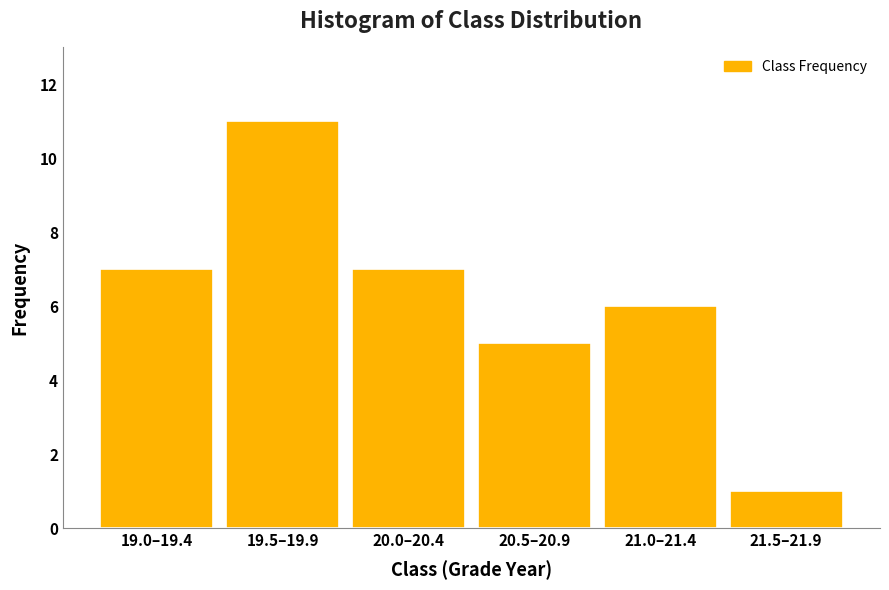

Reading left to right, list all the values displayed in this chart.

19.0–19.4=7	19.5–19.9=11	20.0–20.4=7	20.5–20.9=5	21.0–21.4=6	21.5–21.9=1